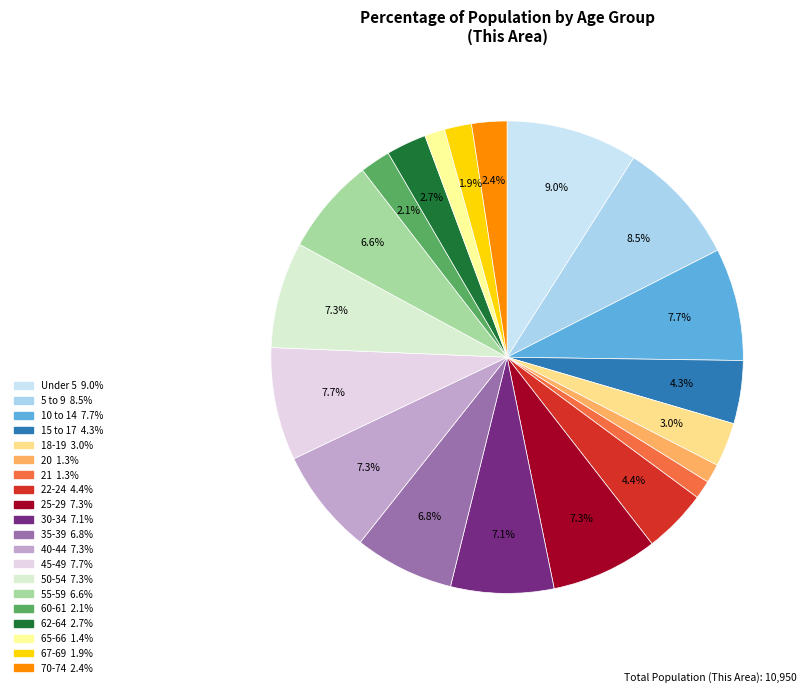

What portion of the pie excludes 18-19?

97.0%